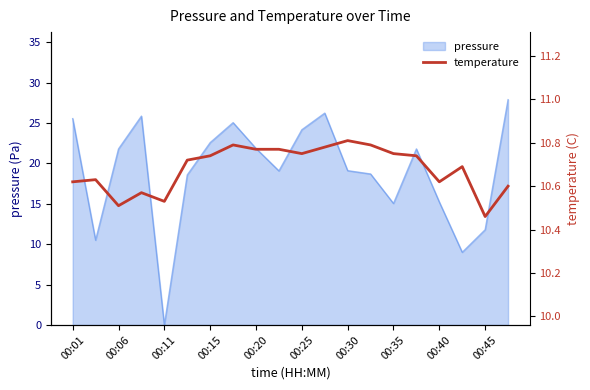

The value of pressure at 00:45 is 5.9. True or false?

False